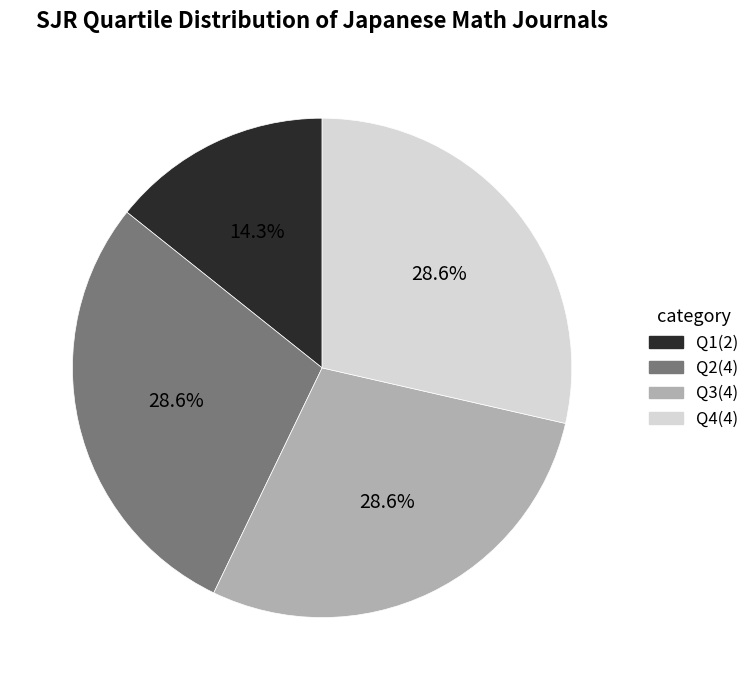

True or false: Q3 accounts for 35% of the total.

False